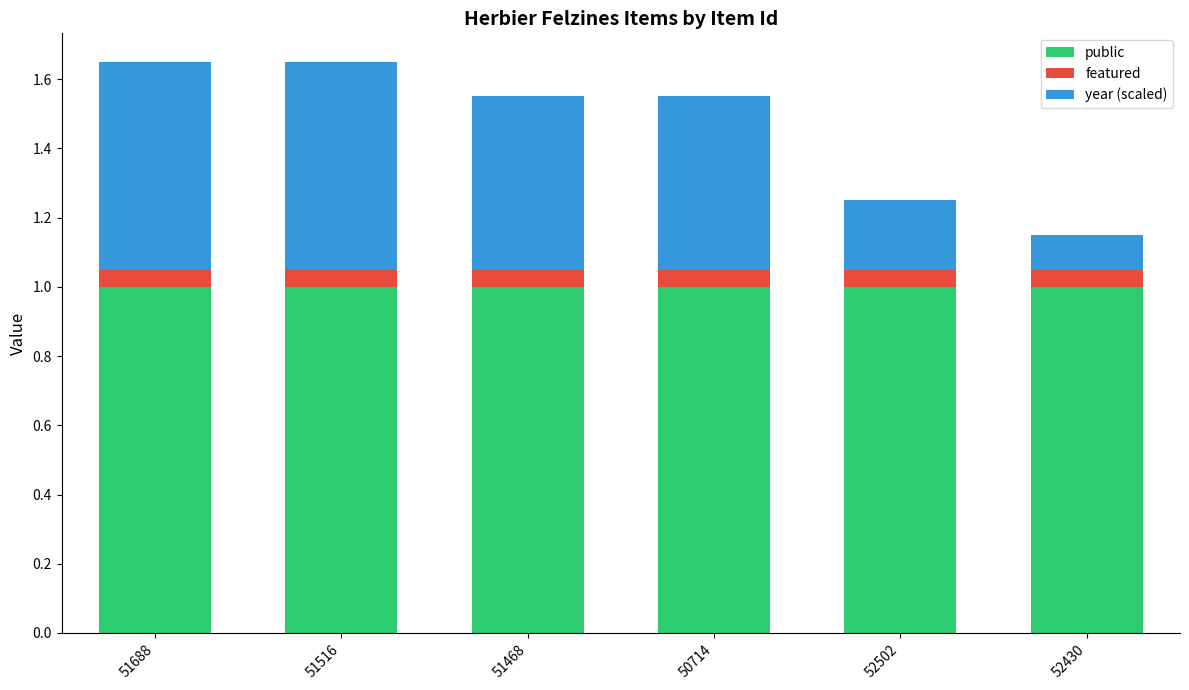

What is the average value of the public series?

1.0